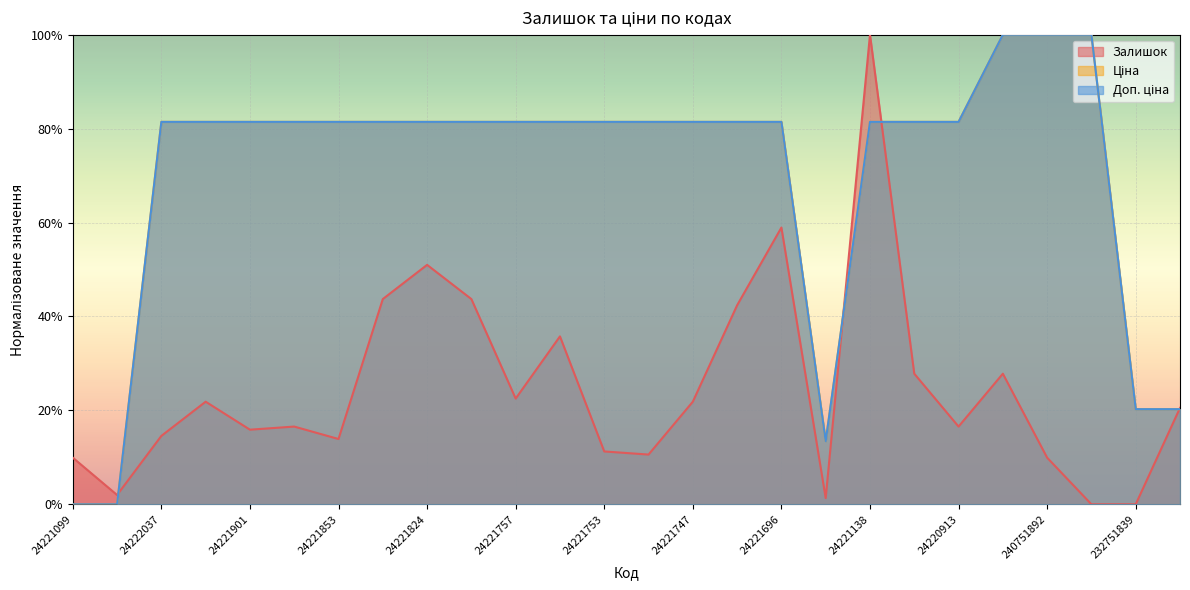

Which series has the largest total across all categories?

Ціна